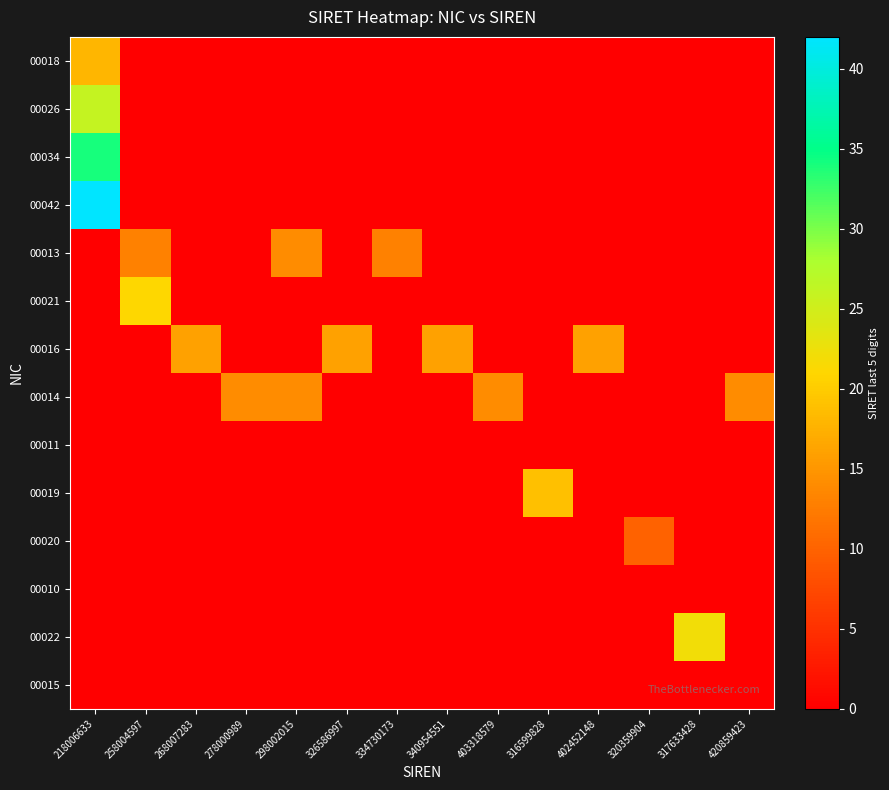

What is the difference between the highest and lowest values at 402452148?

16